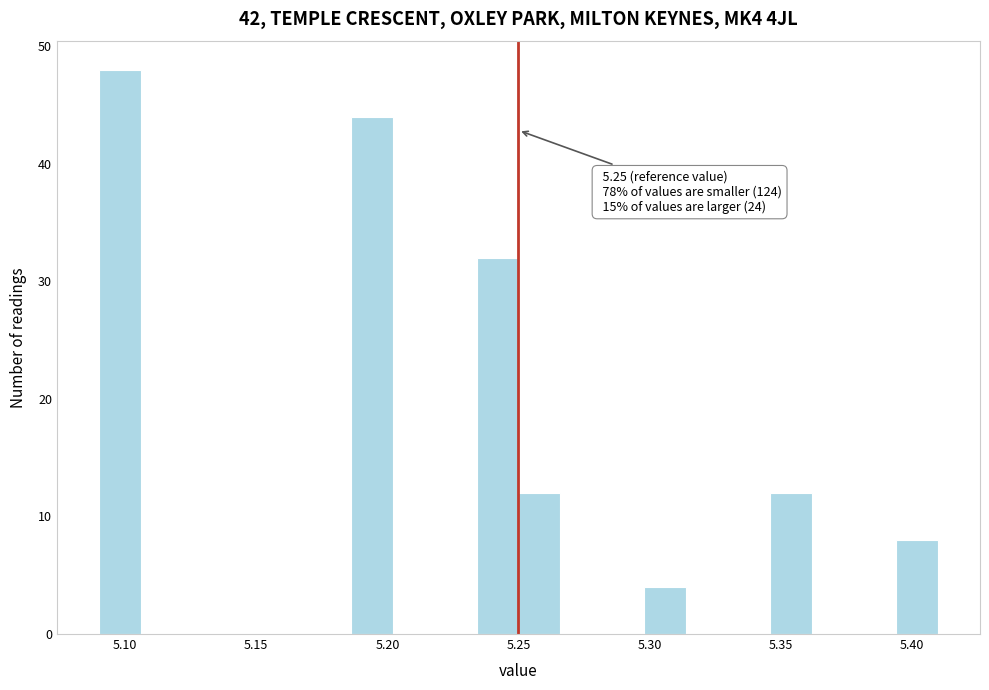

Around what value on the x-axis is the tallest bar? Give the approximate position of its centre, as read against the axis.

5.100